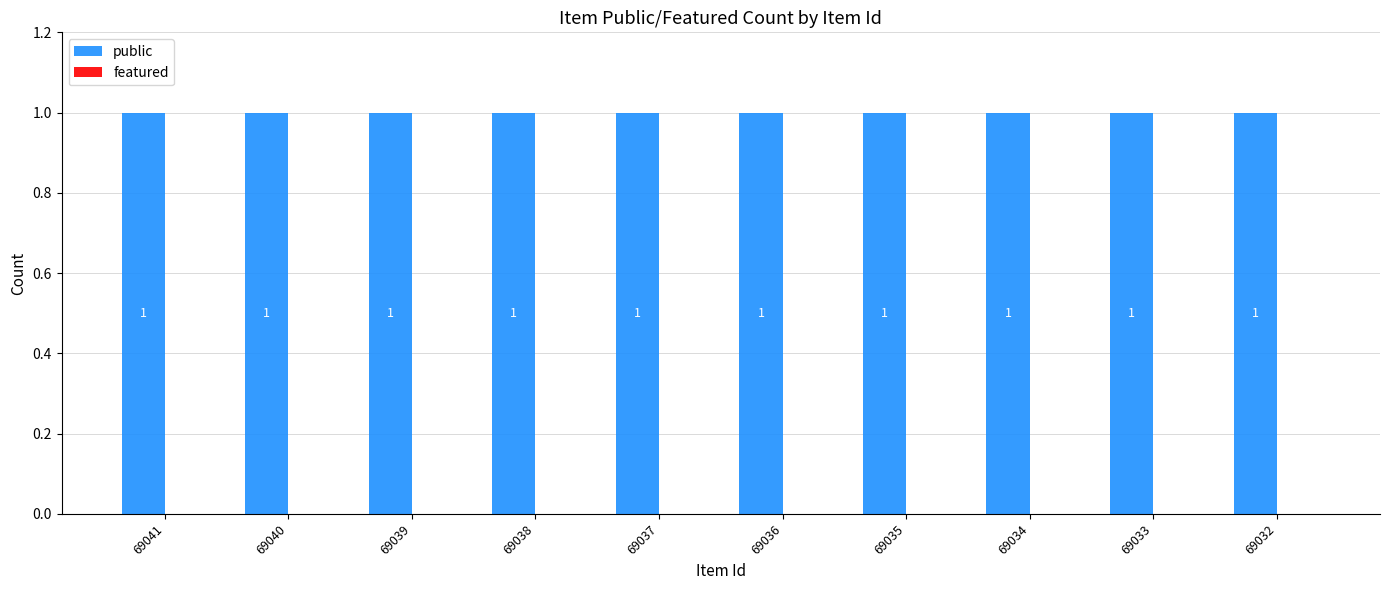

Which label corresponds to the largest value in the chart?

69041